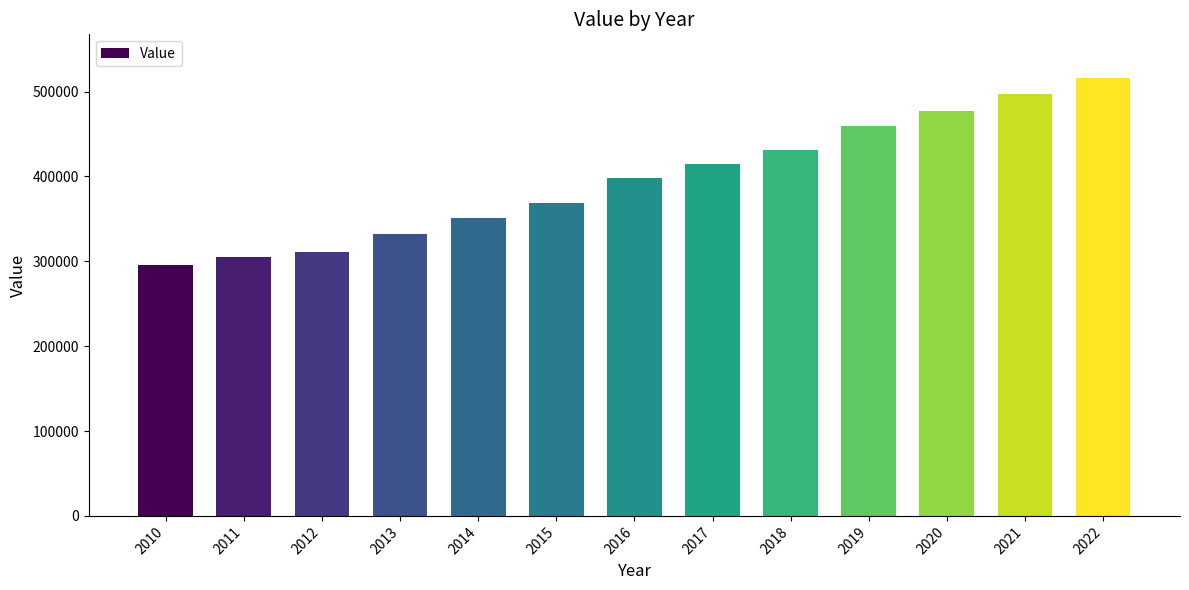

Is it true that the value at 2010 is 295172?

True